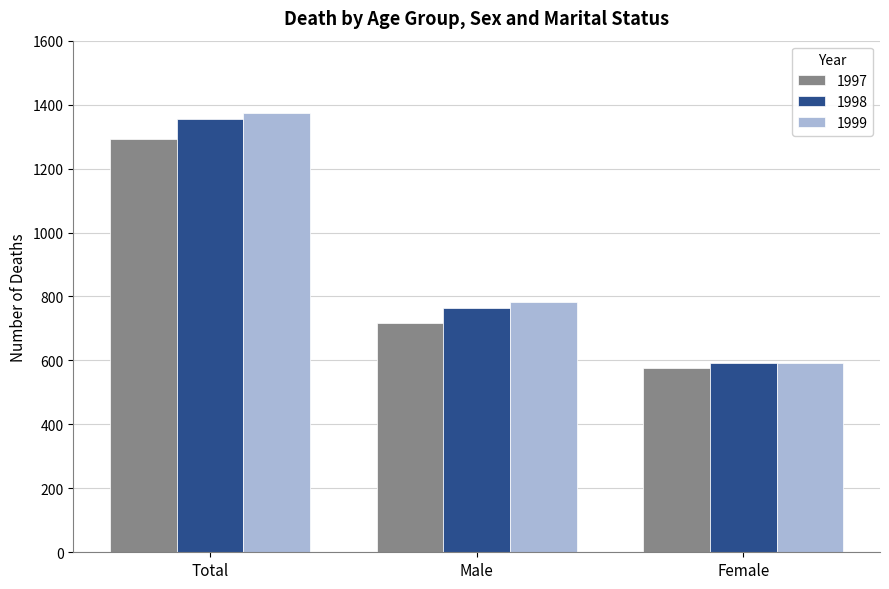

At which label does 1997 reach its minimum?

Female